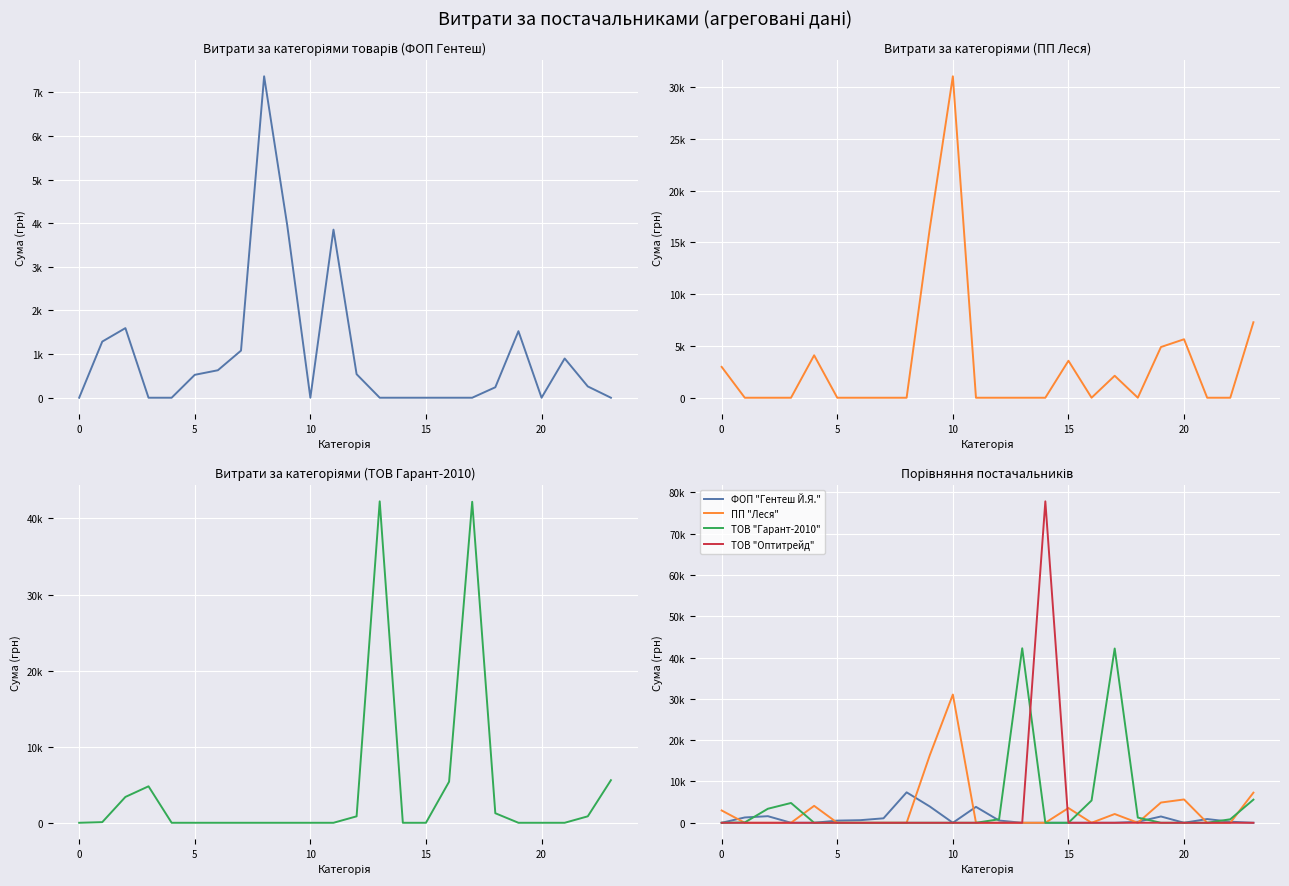

True or false: ТОВ "Оптитрейд" has more than 1 interior local peaks.

False